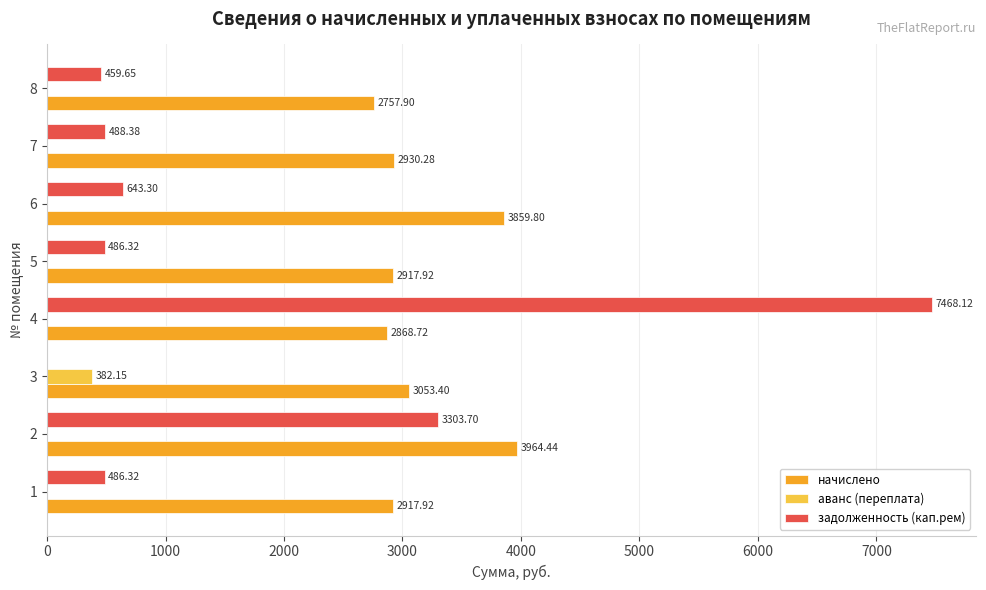

How many data points does each series have?

8